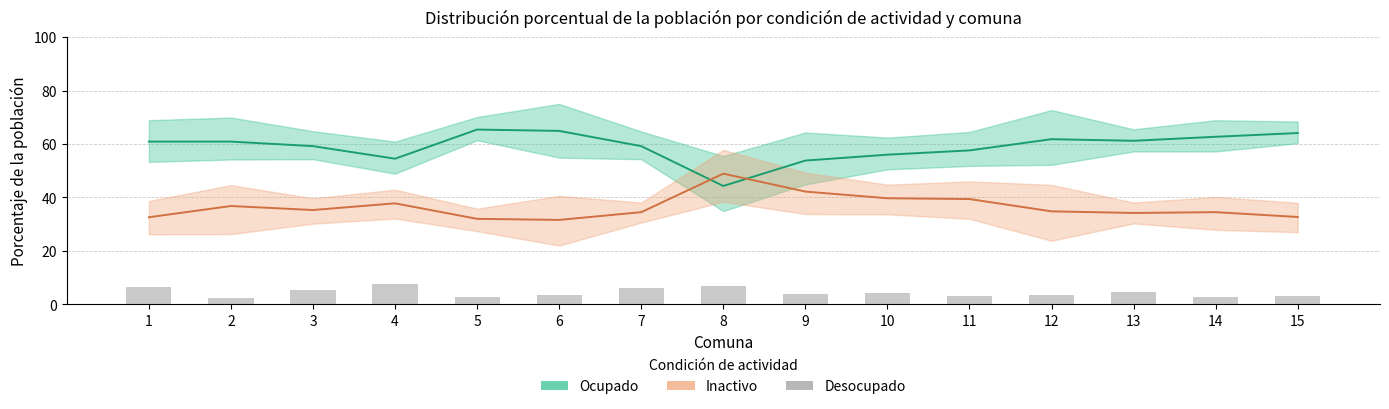

Which category has the lowest value in the Desocupado Total series?

2